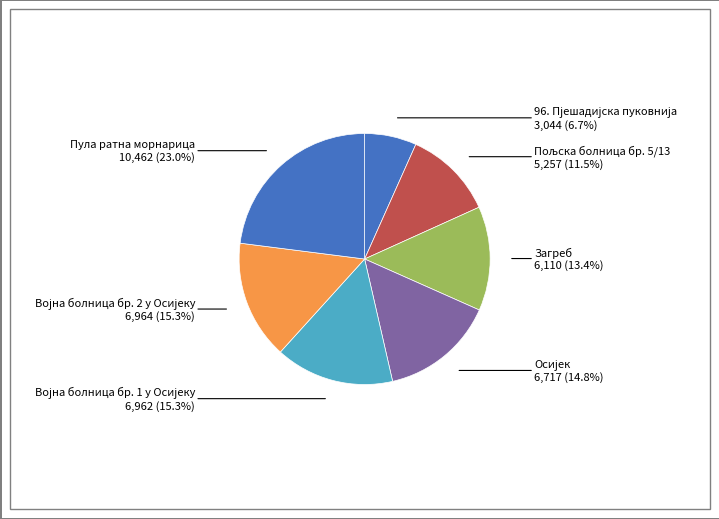

What percentage is NOT represented by Загреб?

86.6%